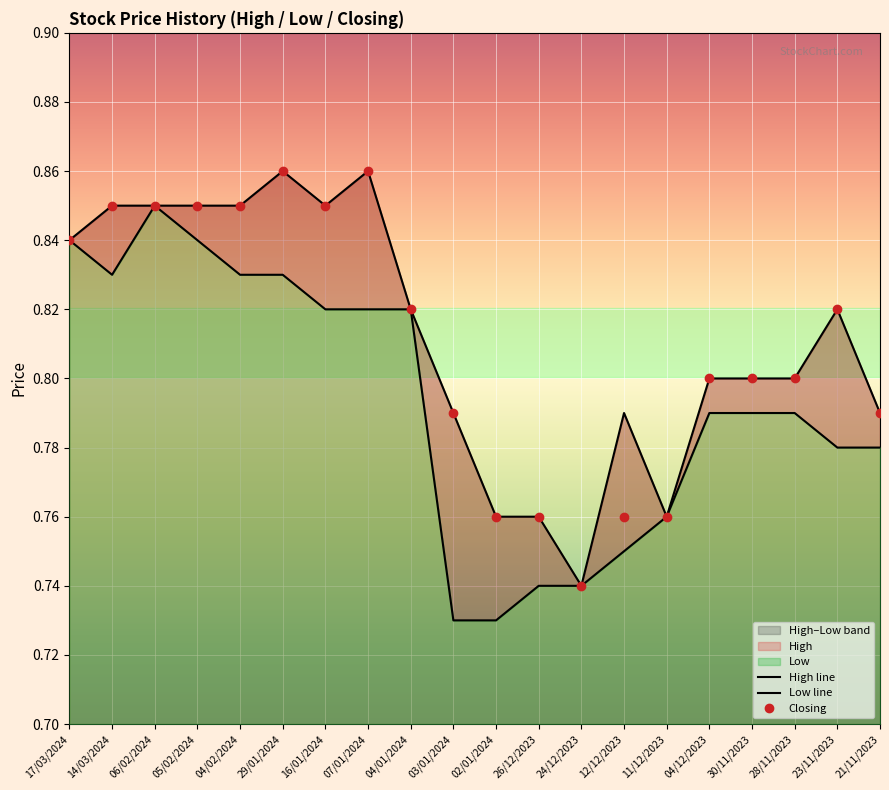

What is the difference between the maximum and minimum values in the Low line series?

0.1